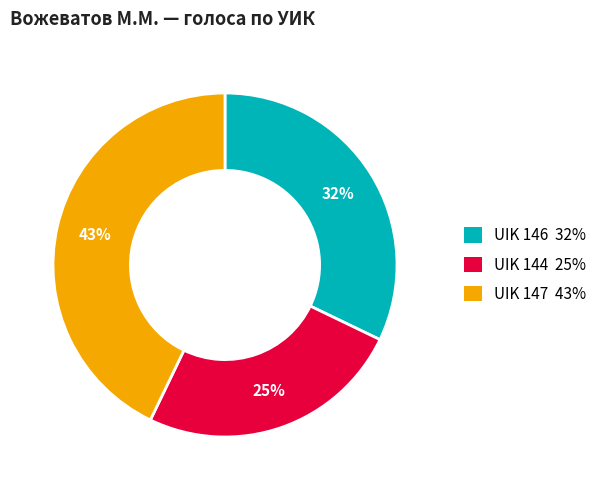

How many segments does this pie chart have?

3